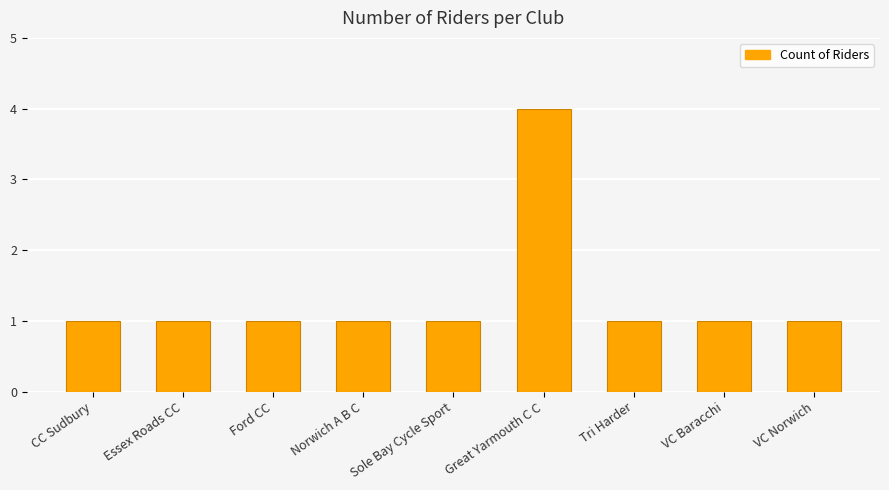

At which category does the chart reach its peak across all series?

Great Yarmouth C C